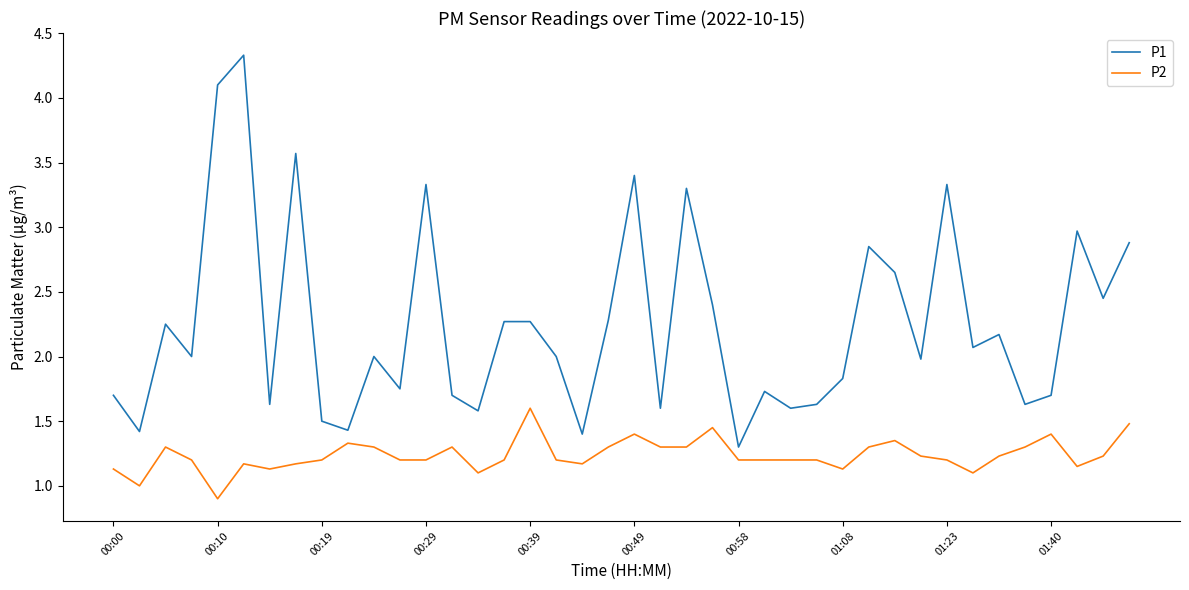

What is the minimum value for P2?

0.9